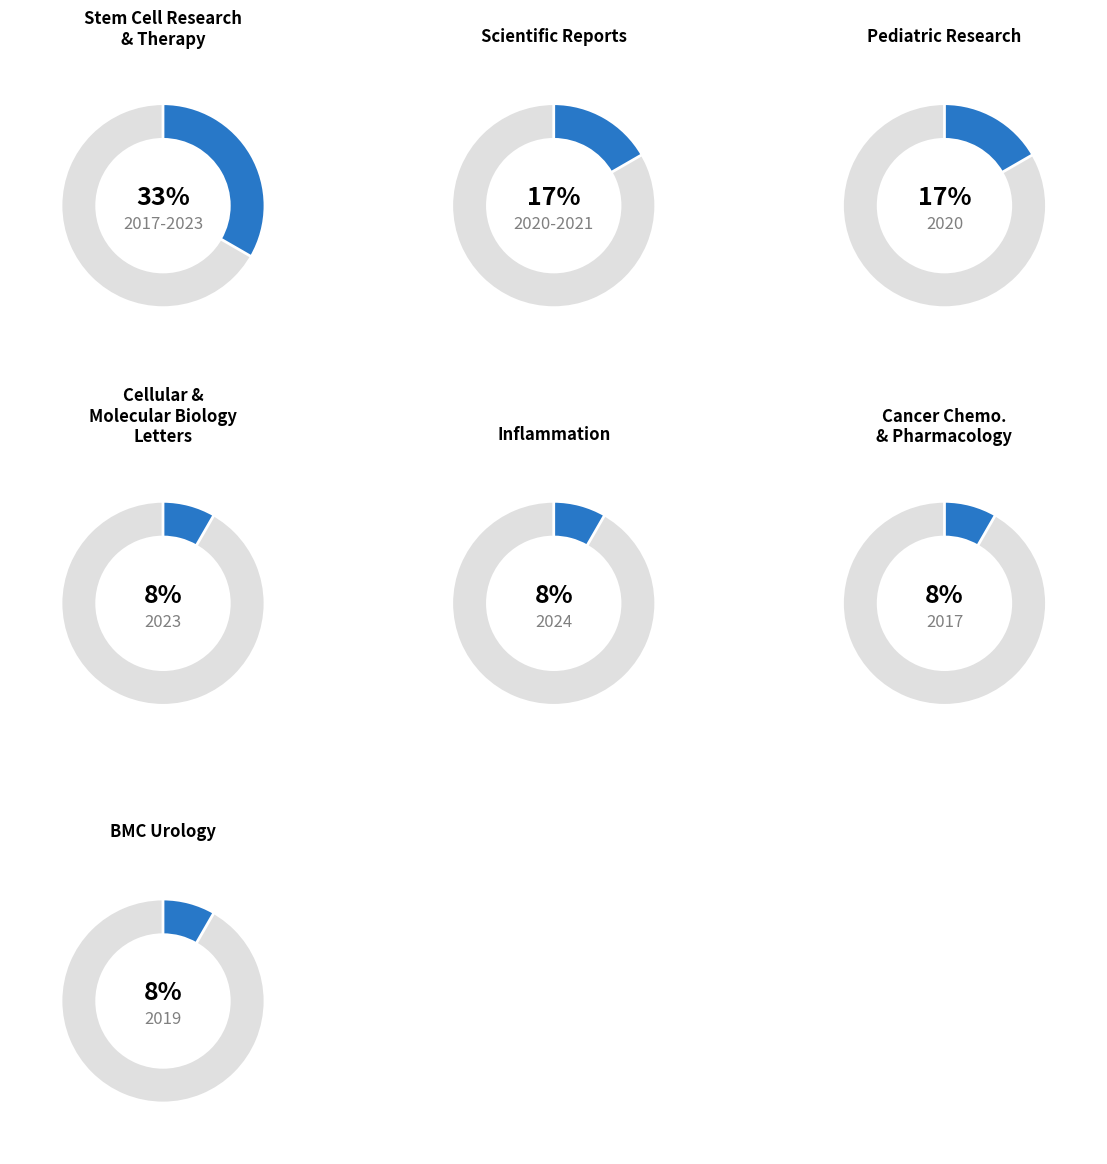

Which slice is the smallest?

Cellular & Molecular Biology Letters